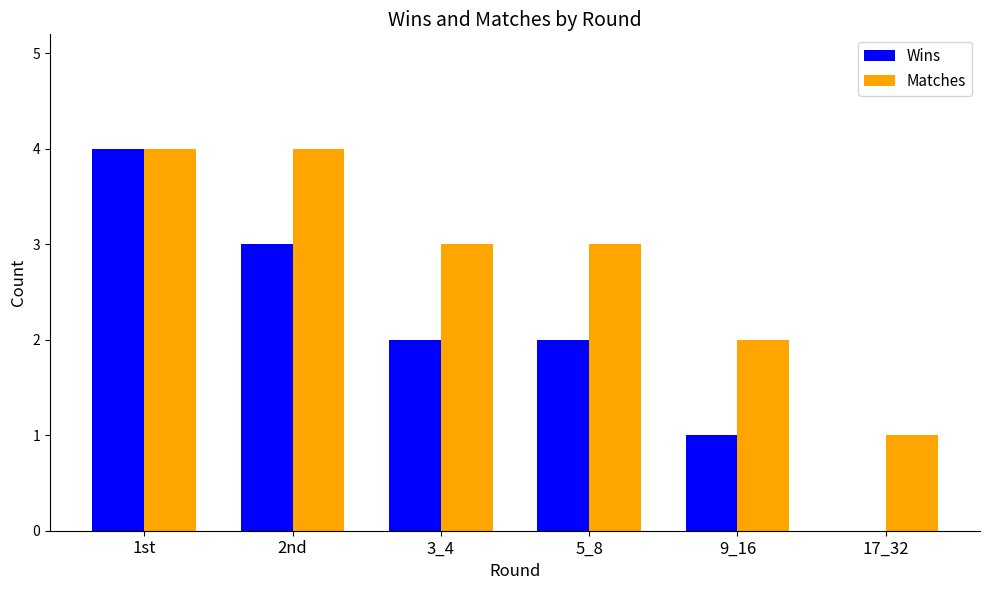

Is it true that Wins equals 1 at 9_16?

True